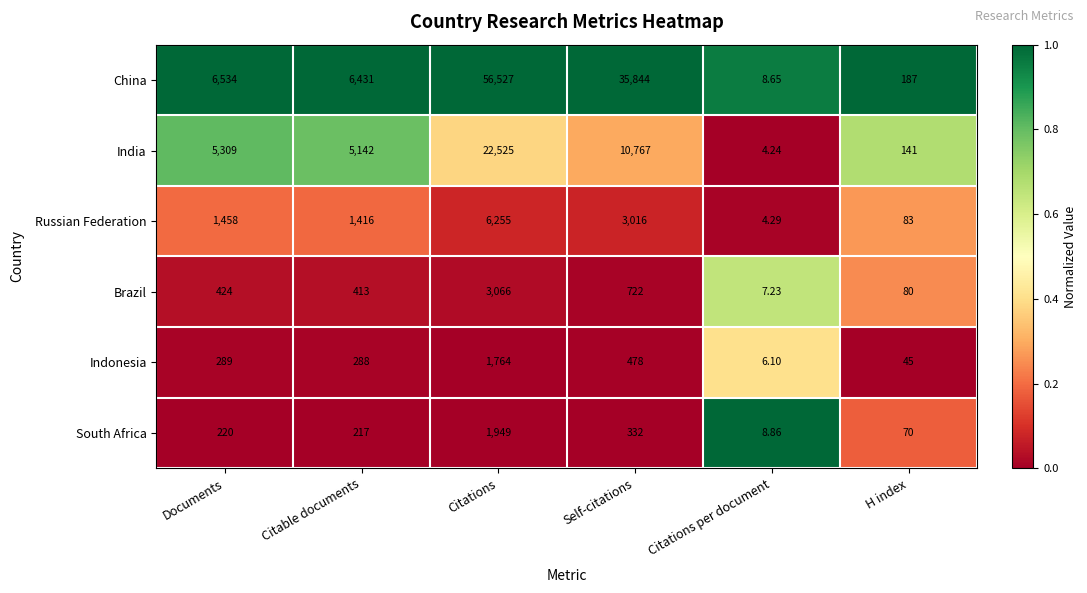

How many data points does each series have?

6